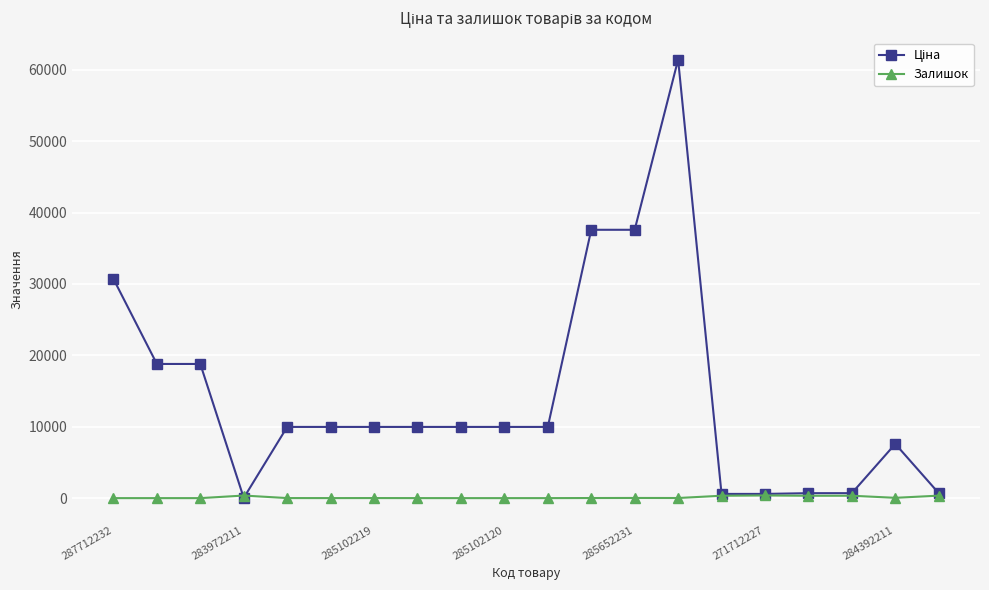

What is the greatest value displayed?

61434.3